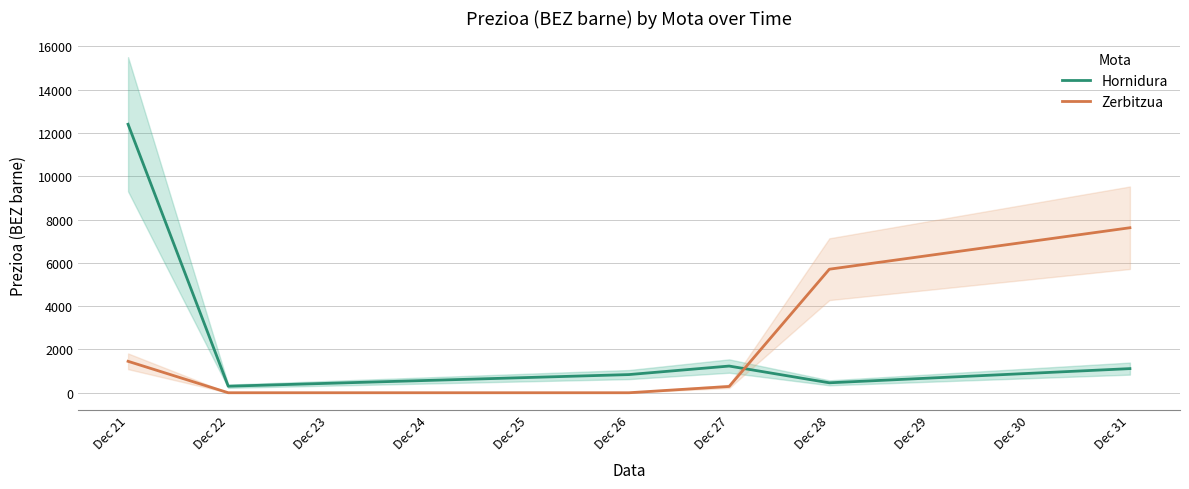

After their last crossing, which series has the higher values: Hornidura or Zerbitzua?

Zerbitzua